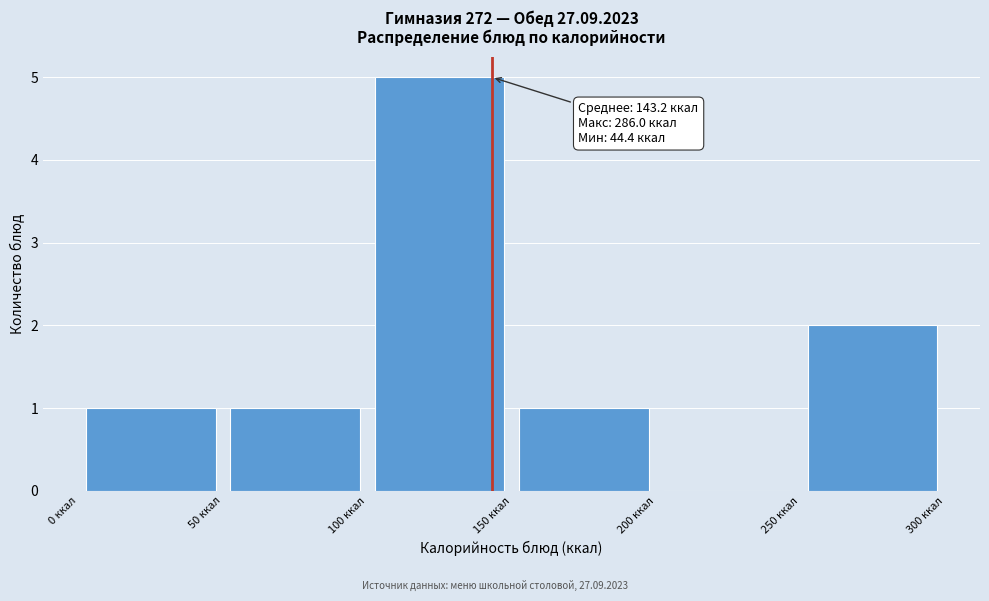

Over which range of the x-axis is the bar tallest?

100 to 150